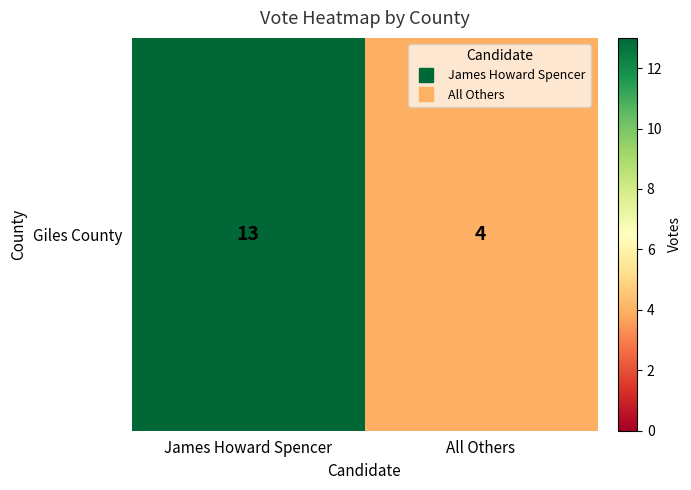

Rank the categories by value from lowest to highest.

All Others, James Howard Spencer